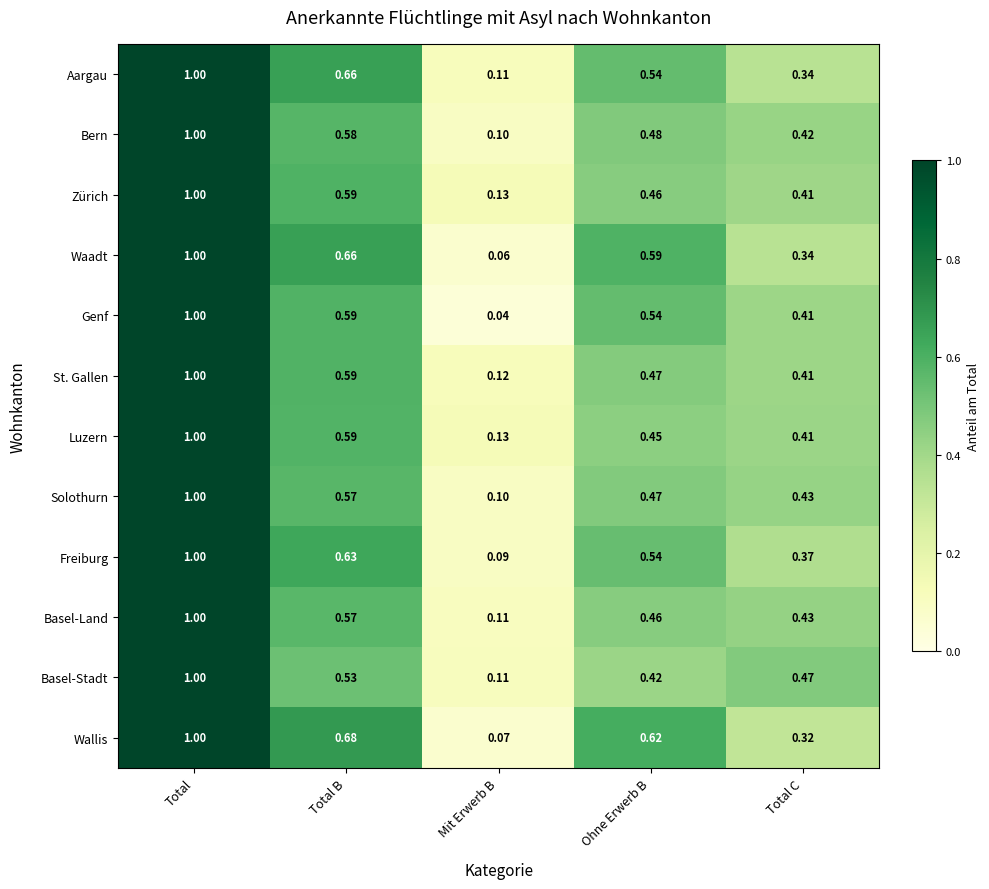

Which series has the largest range (max minus min)?

Genf